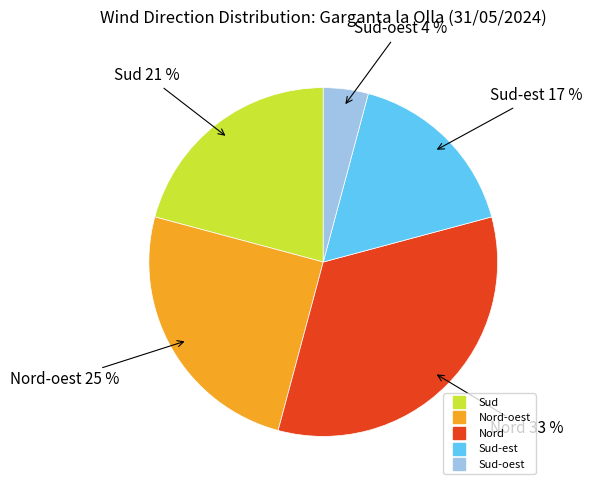

How many segments does this pie chart have?

5